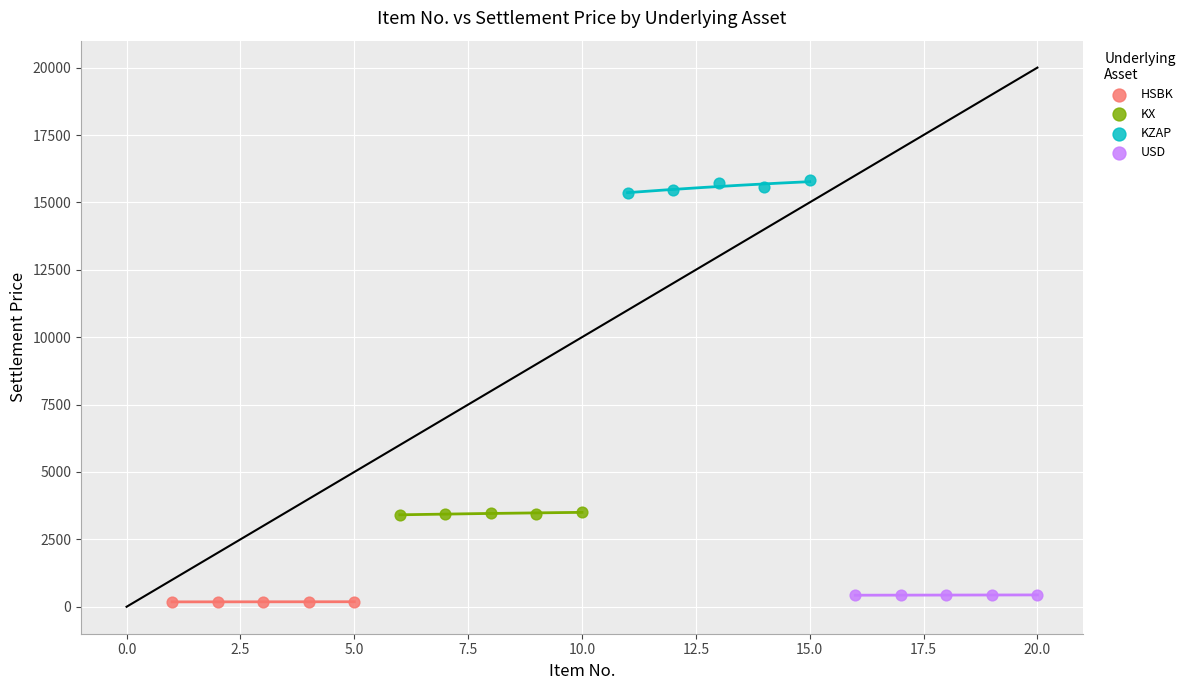

Which series contains the highest Y value?

KZAP